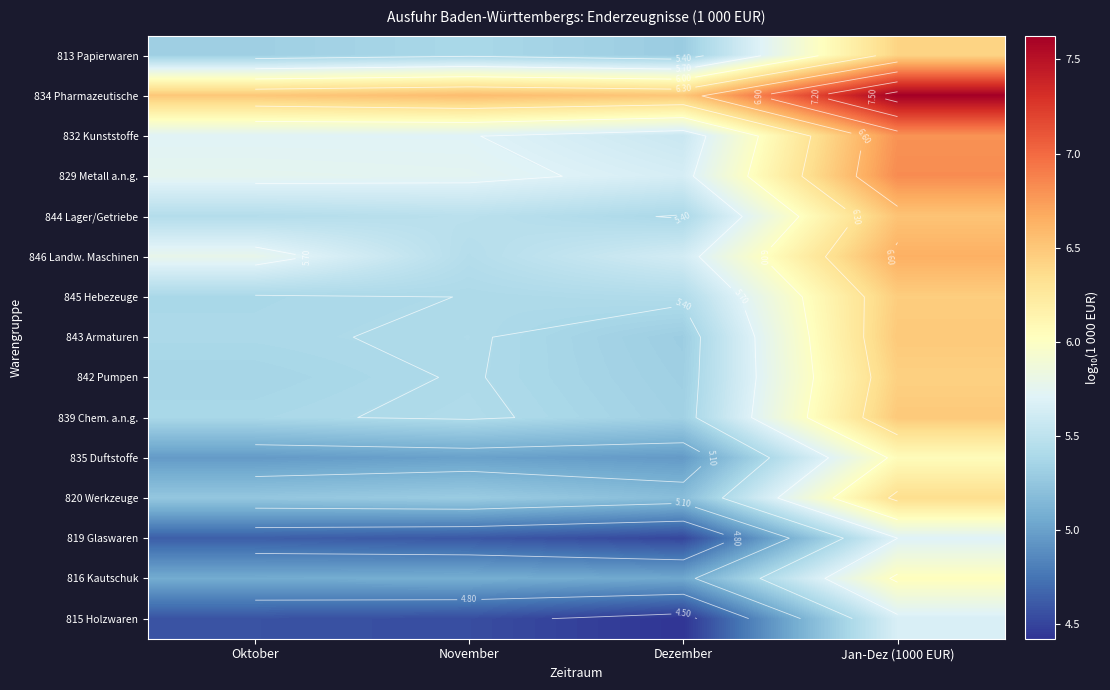

What is the sum of the 843 Armaturen values at Dezember and November?

10.7